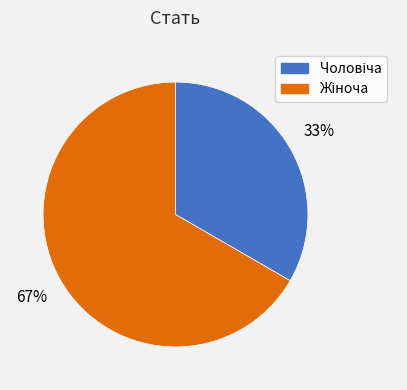

To the nearest percent, what is the average slice percentage?

50%